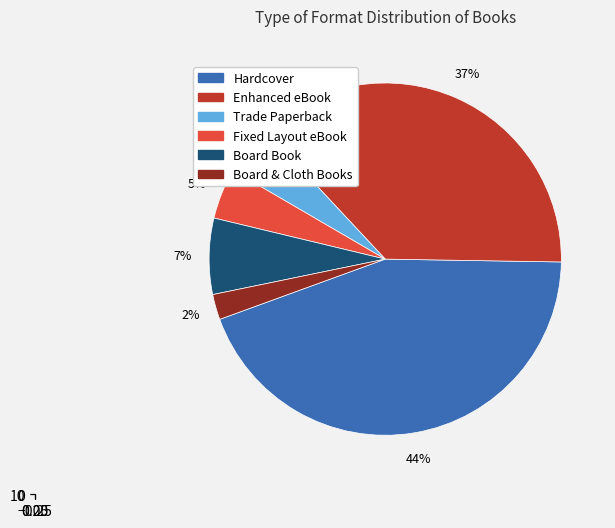

Does Hardcover account for over 50% of the chart?

No